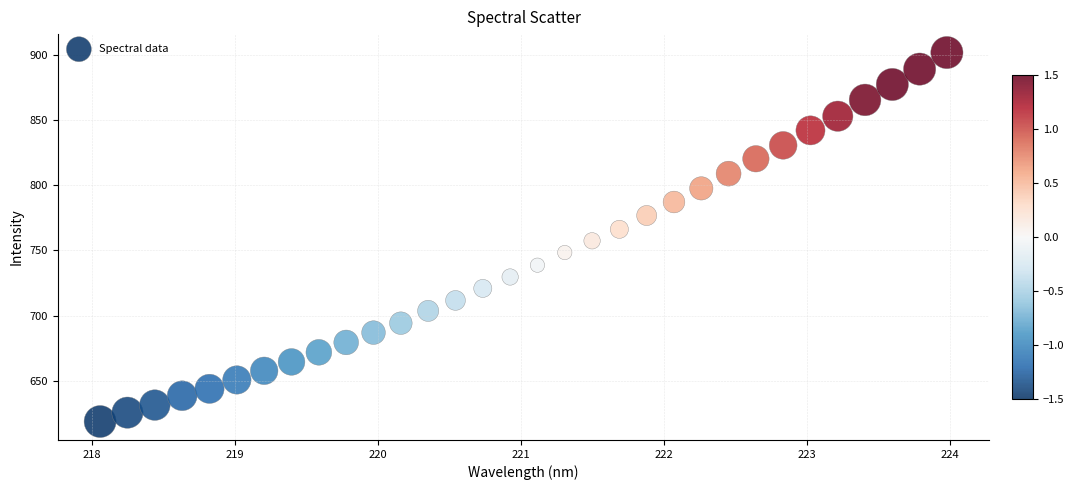

What is the range of X values (max minus min)?

5.9